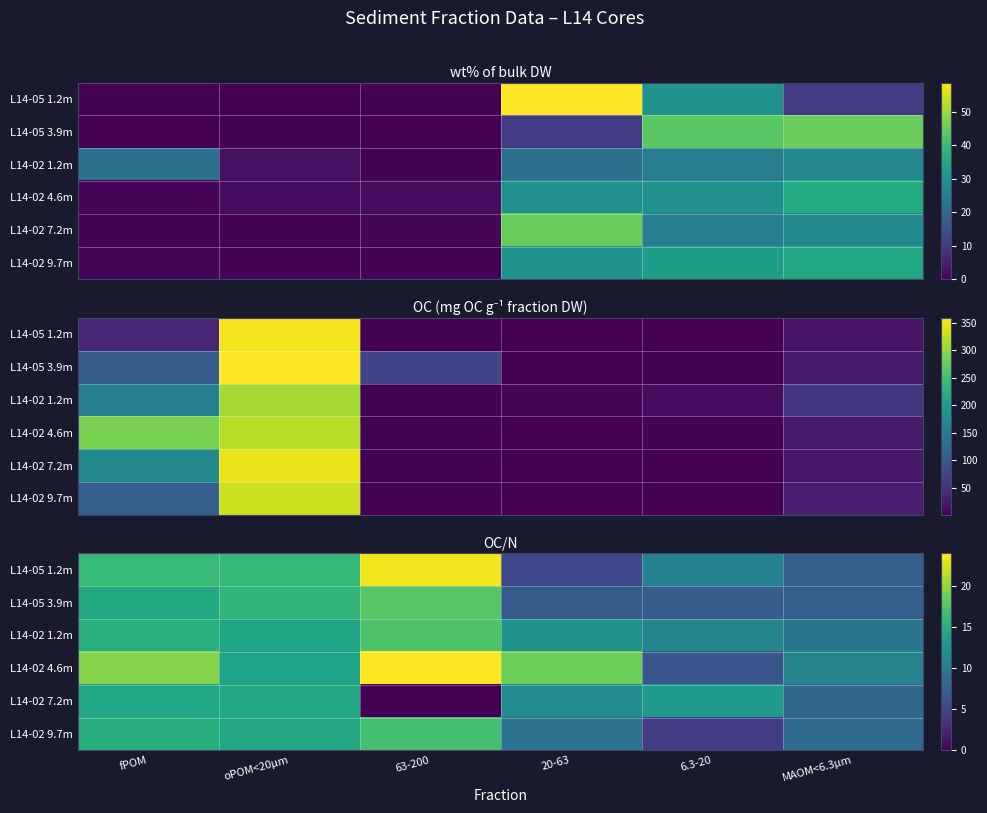

What is the minimum value for L14-02 9.7m?

4.4